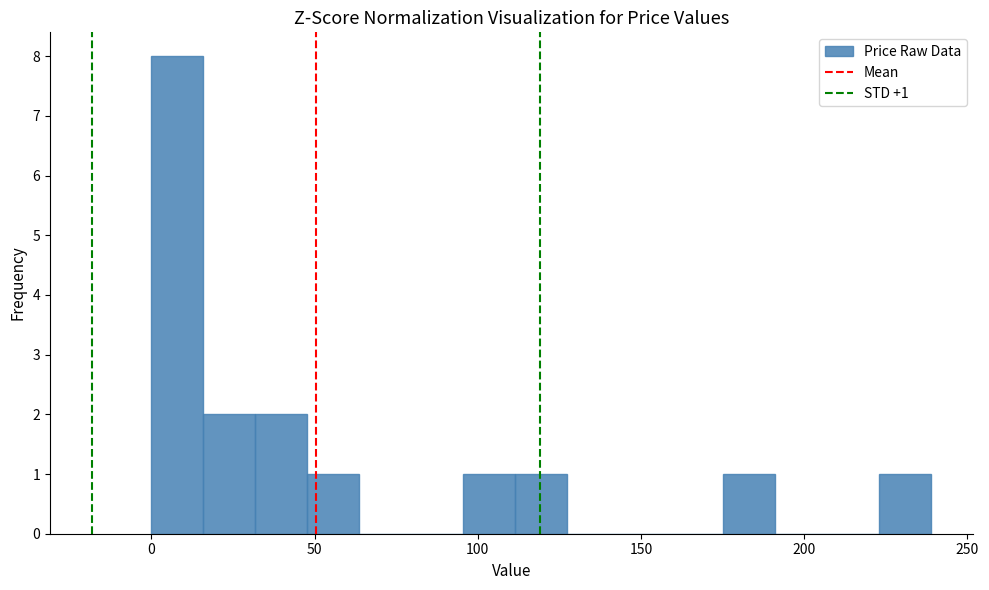

Read against the x-axis, roughly where is the centre of the tallest bar?

10